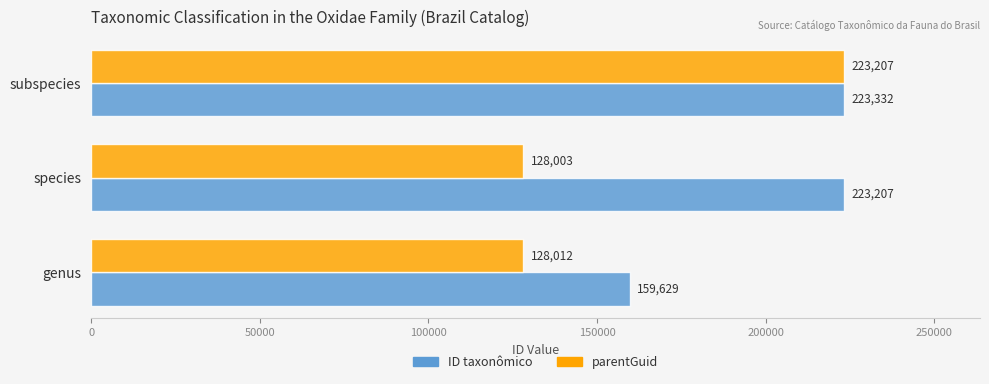

Which category has the highest value in the ID taxonômico series?

subspecies